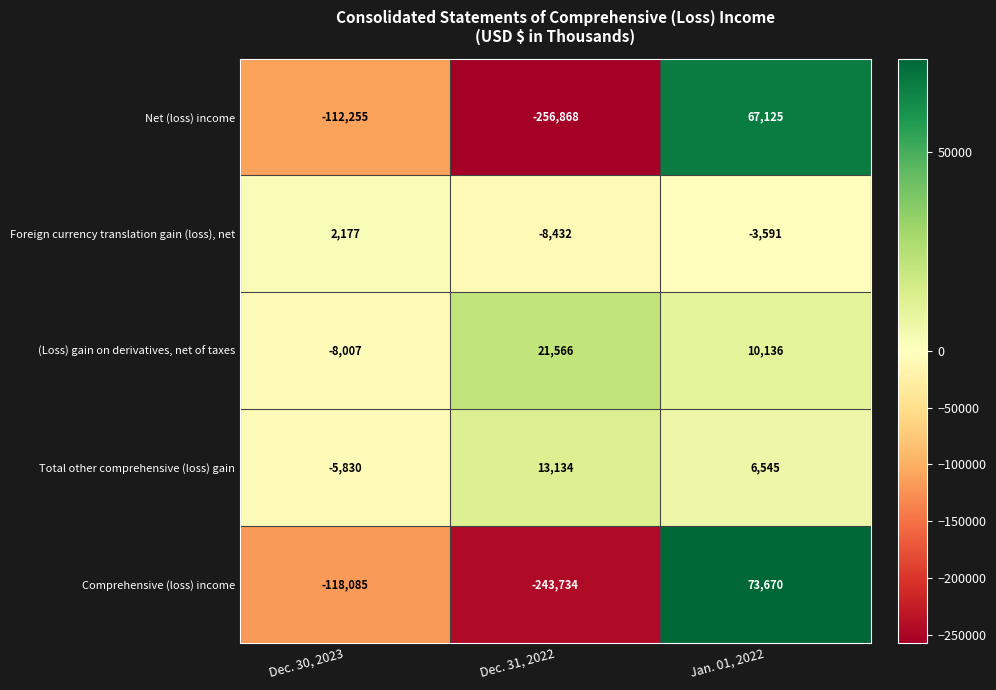

Reading left to right, extract all data points from this chart.

Net (loss) income: -112255	-256868	67125
Foreign currency translation gain (loss), net: 2177	-8432	-3591
(Loss) gain on derivatives, net of taxes: -8007	21566	10136
Total other comprehensive (loss) gain: -5830	13134	6545
Comprehensive (loss) income: -118085	-243734	73670